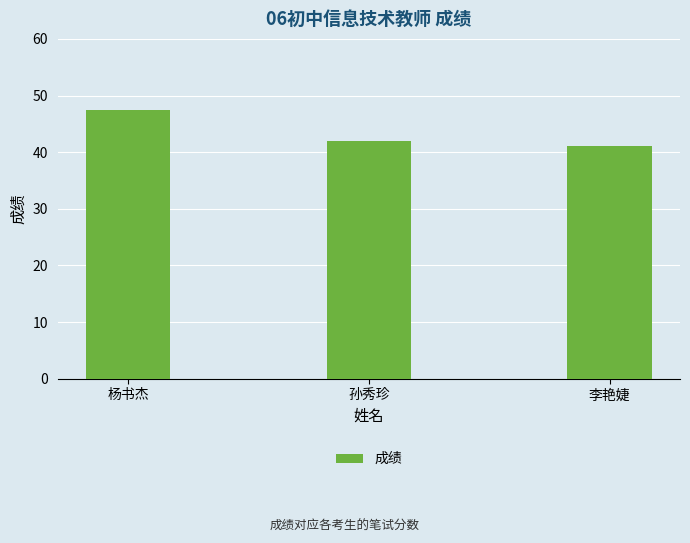

At which label is the value closest to 44?

孙秀珍